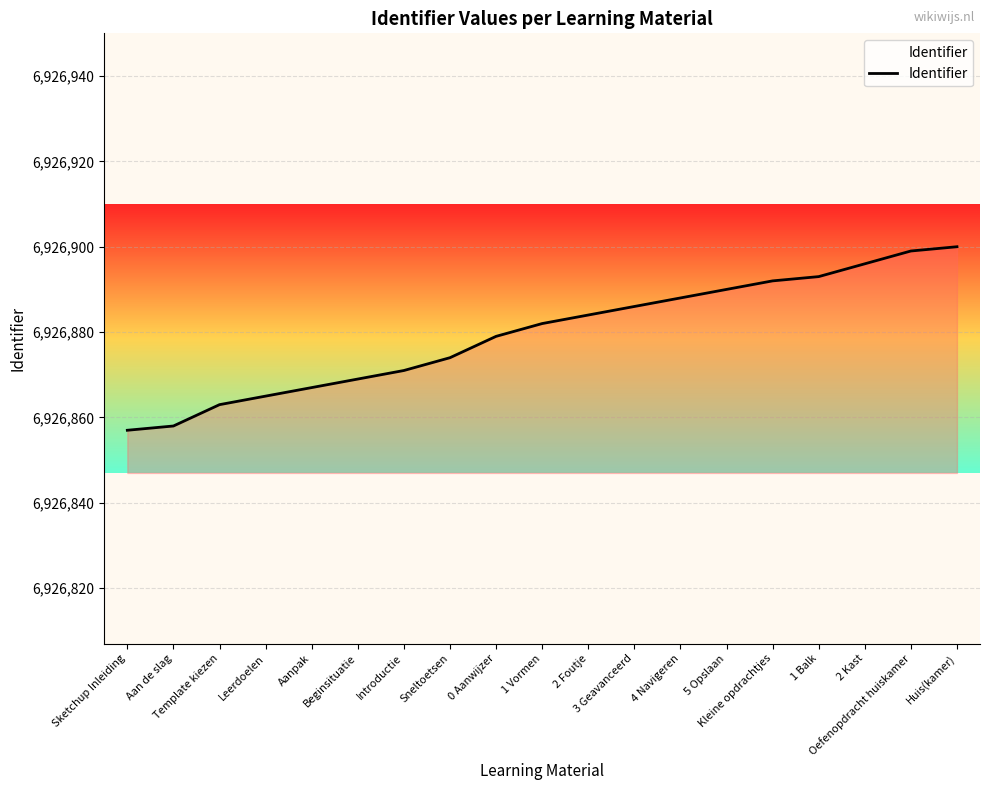

True or false: there are more than 2 points higher than both neighbors.

False